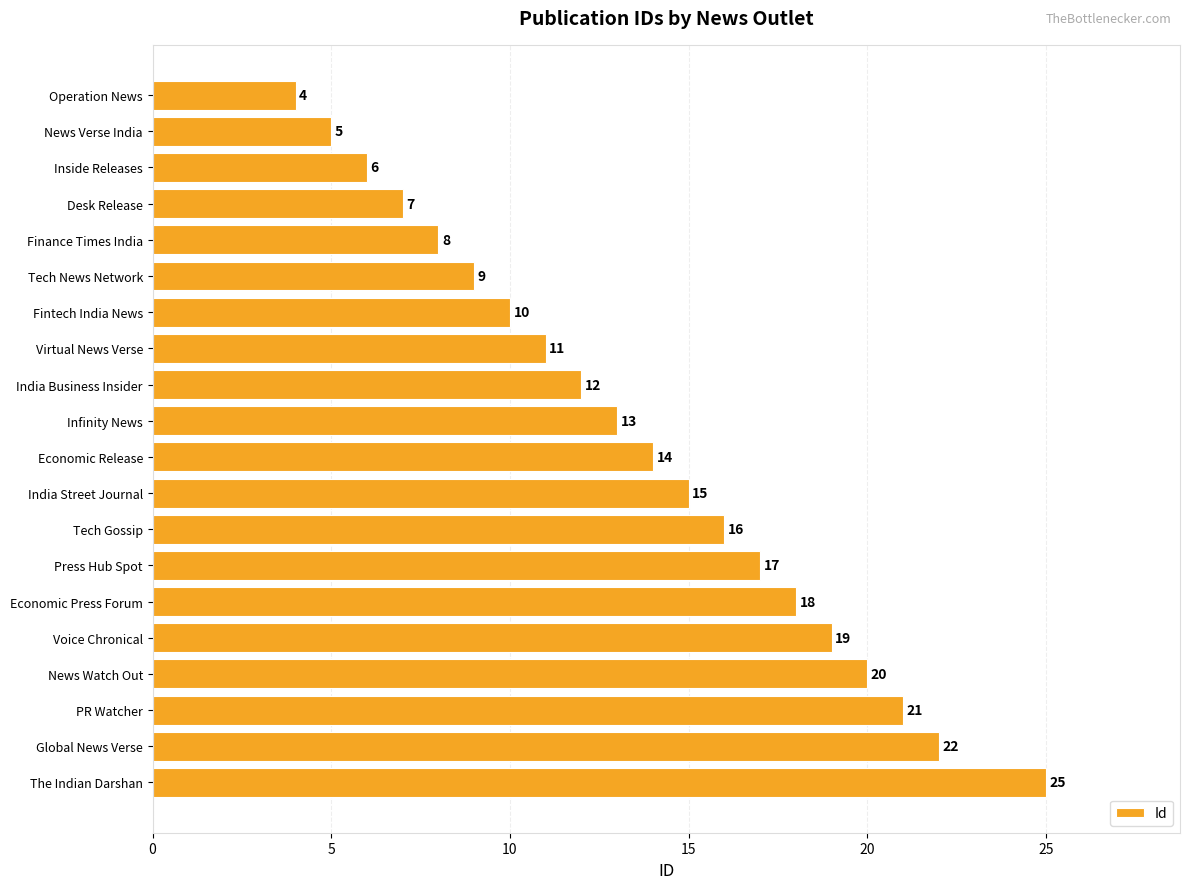

List the labels in order of value, smallest first.

Operation News, News Verse India, Inside Releases, Desk Release, Finance Times India, Tech News Network, Fintech India News, Virtual News Verse, India Business Insider, Infinity News, Economic Release, India Street Journal, Tech Gossip, Press Hub Spot, Economic Press Forum, Voice Chronical, News Watch Out, PR Watcher, Global News Verse, The Indian Darshan